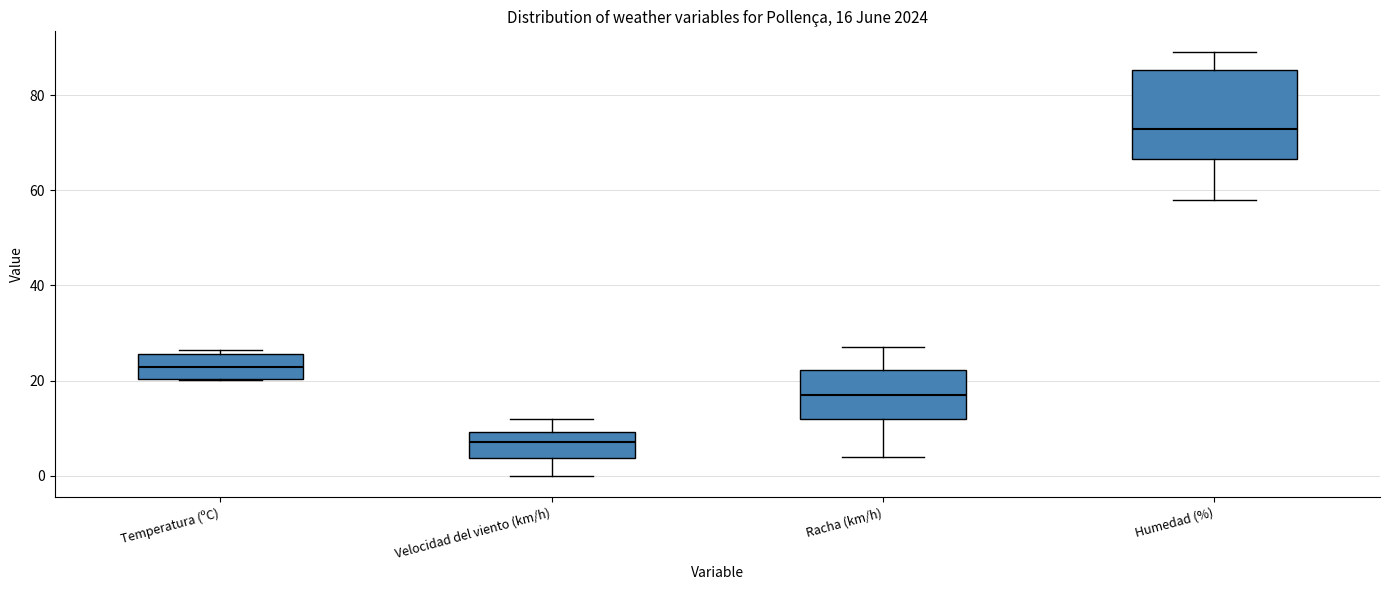

Which box's median line is the lowest?

Velocidad del viento (km/h)